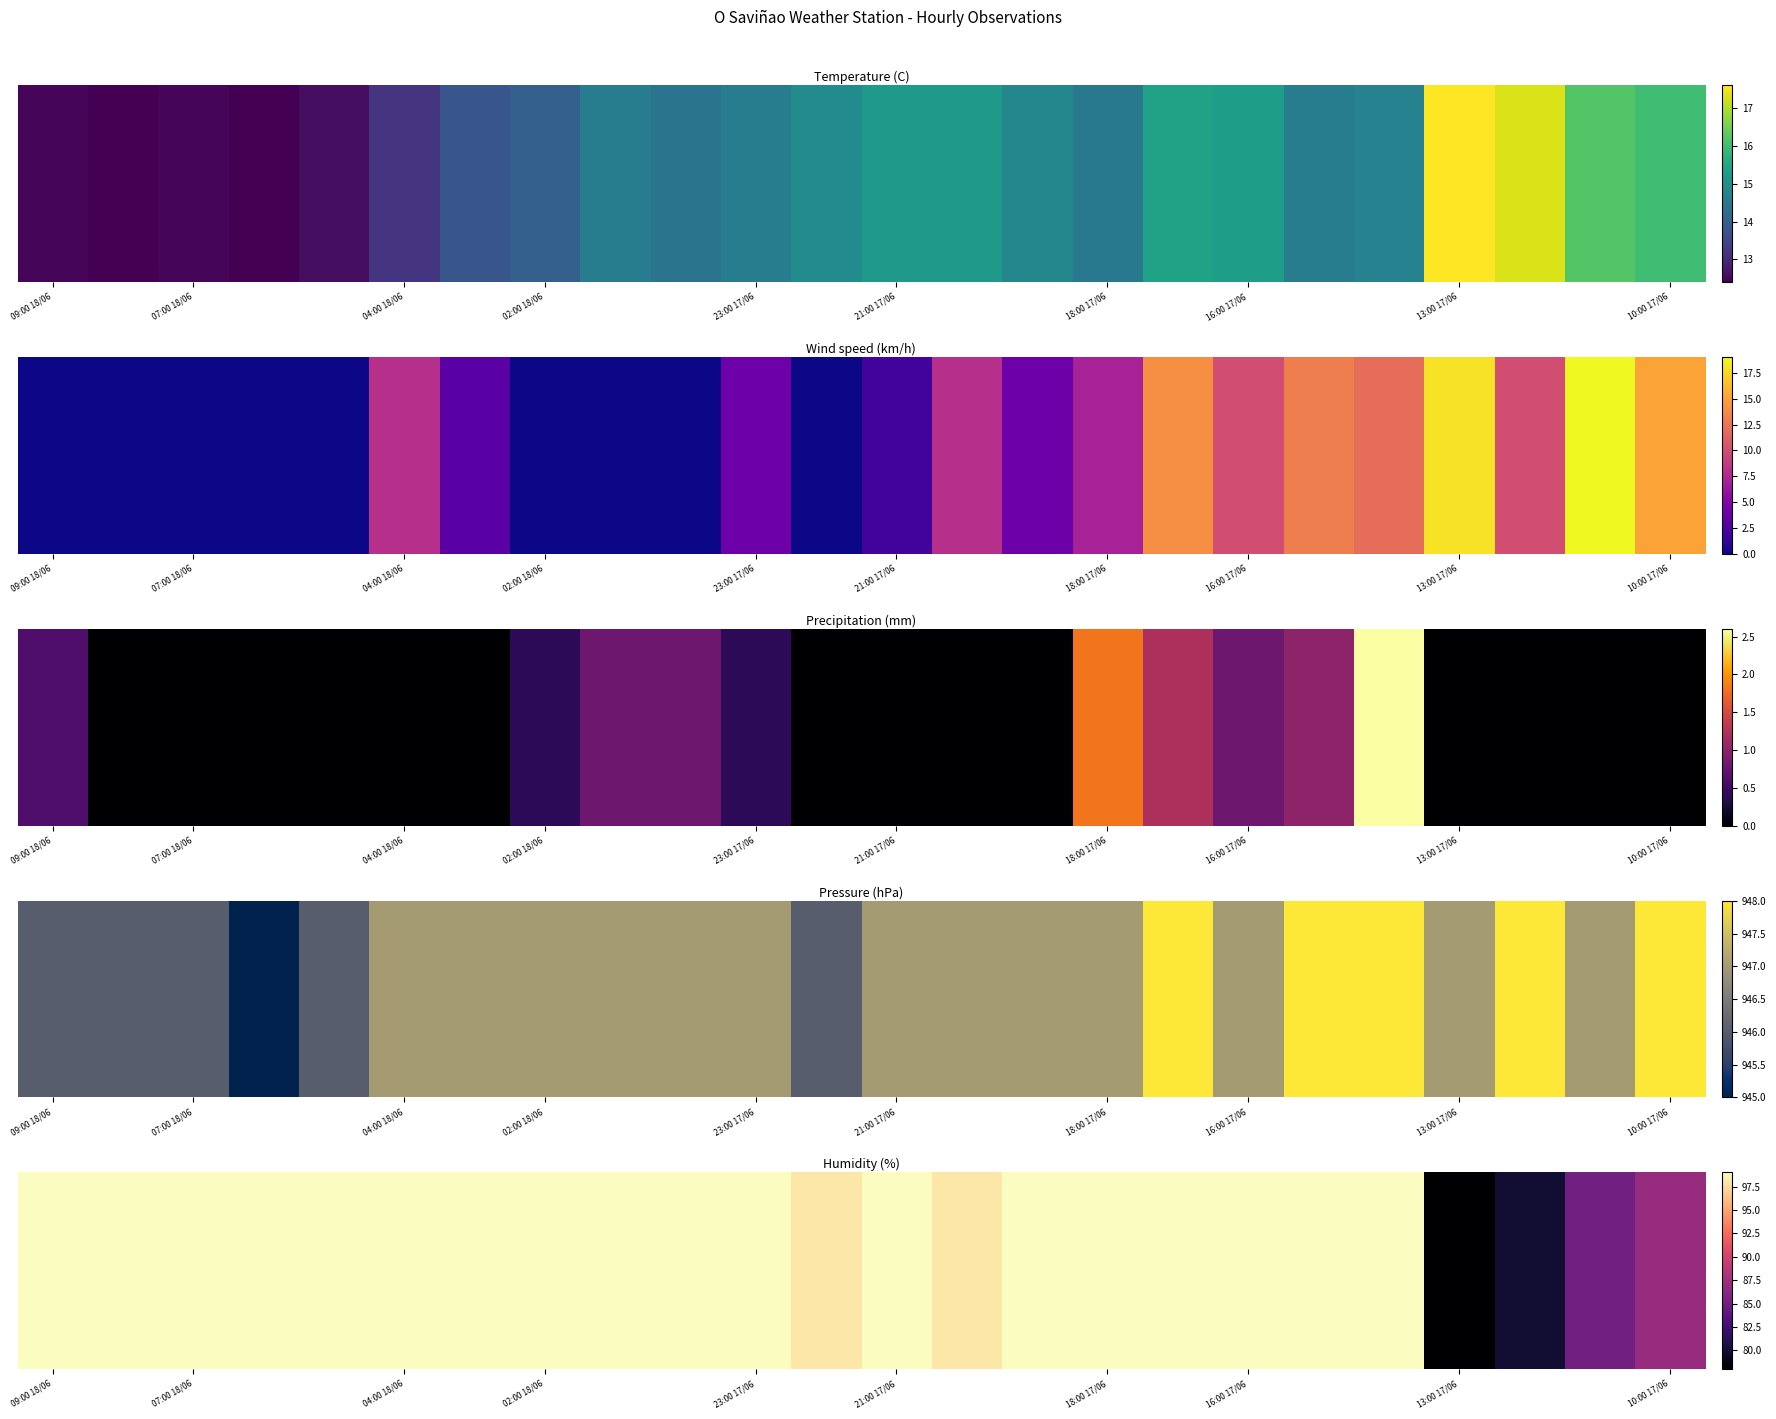

What is the maximum value shown in the chart?

99